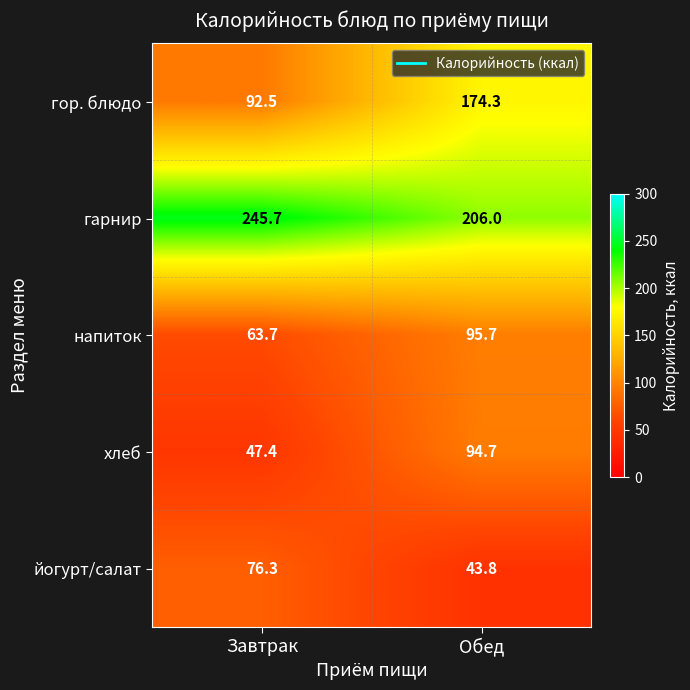

At which category is the sum across all series the highest?

Обед